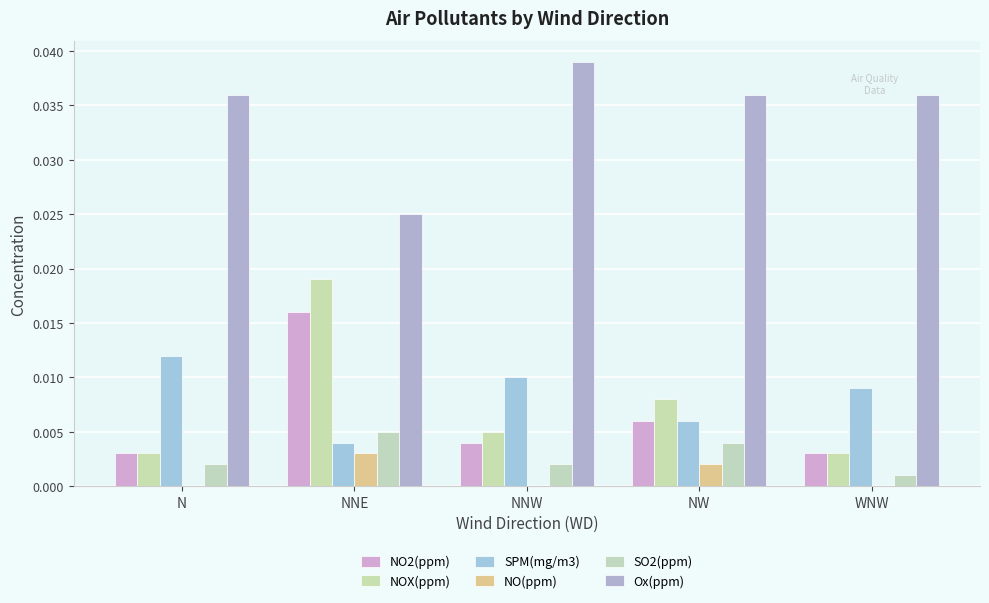

Reading right to left, list all the values displayed in this chart.

NO2(ppm): 0.0	0.0	0.0	0.0	0.0
NOX(ppm): 0.0	0.0	0.0	0.0	0.0
SPM(mg/m3): 0.0	0.0	0.0	0.0	0.0
NO(ppm): 0.0	0.0	0.0	0.0	0.0
SO2(ppm): 0.0	0.0	0.0	0.0	0.0
Ox(ppm): 0.0	0.0	0.0	0.0	0.0